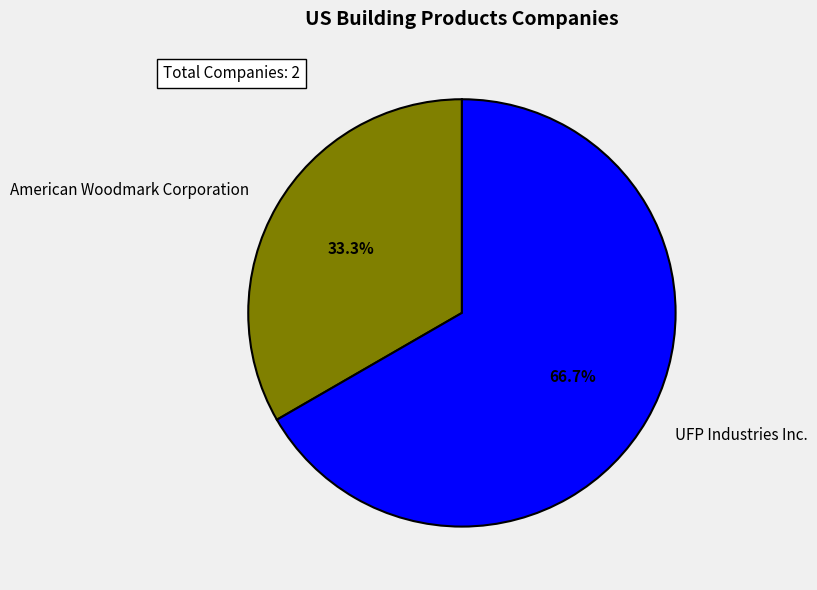

Is it true that American Woodmark Corporation is 33% of the pie?

True